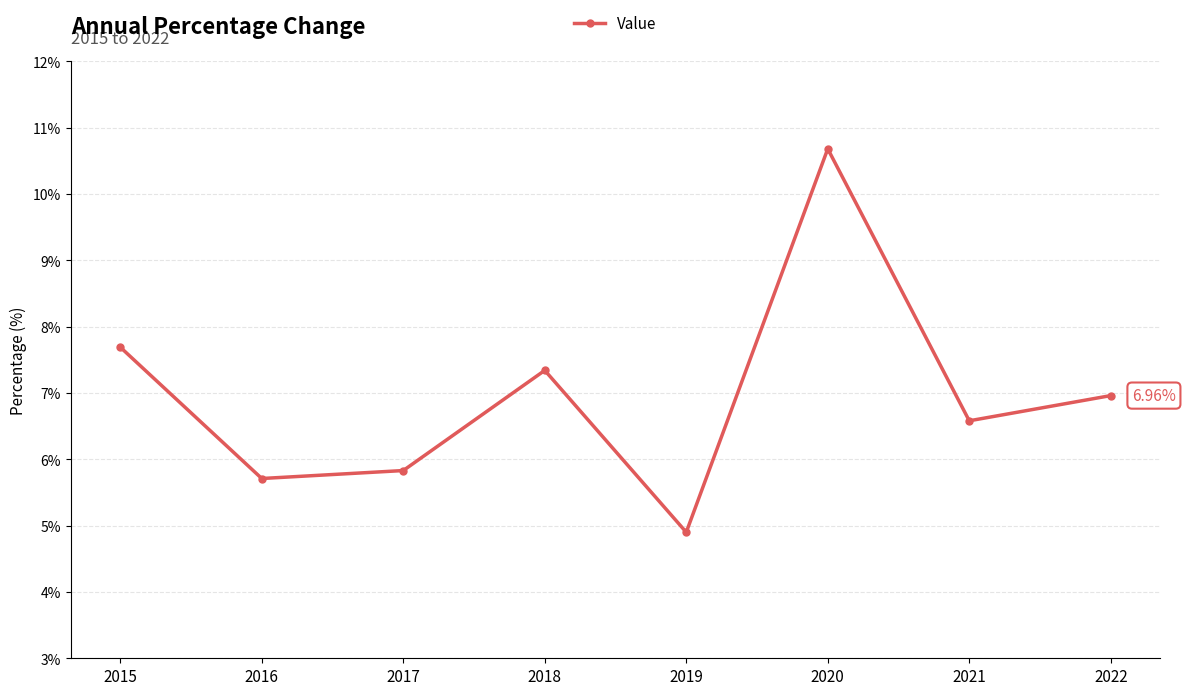

What is the average value?

7.0